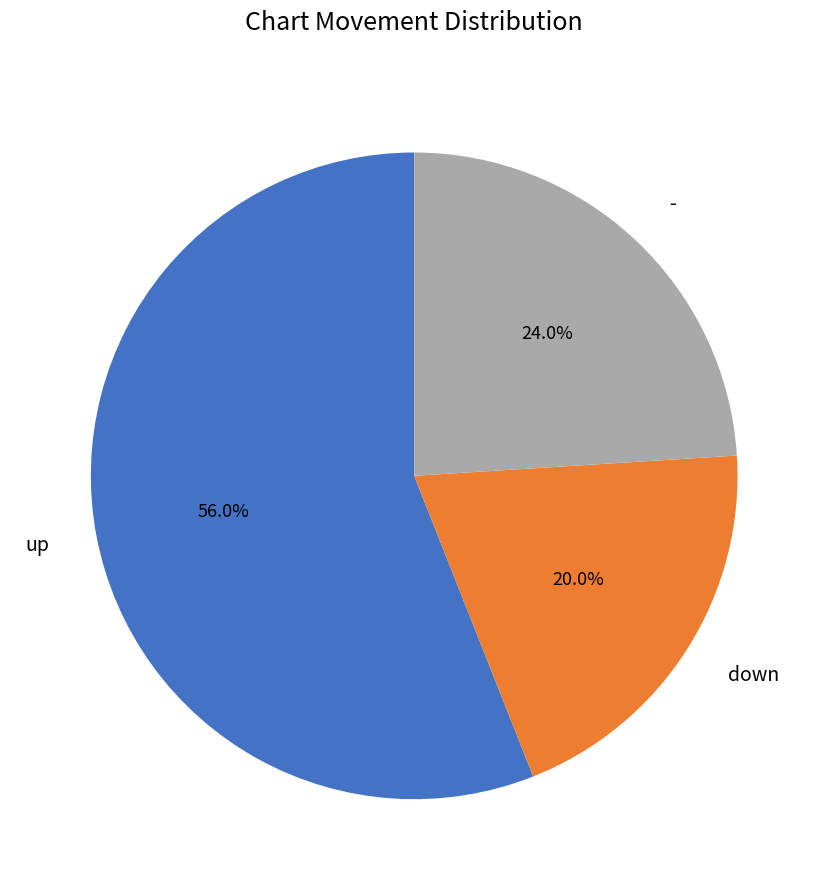

Rank the categories by value from highest to lowest.

up, -, down